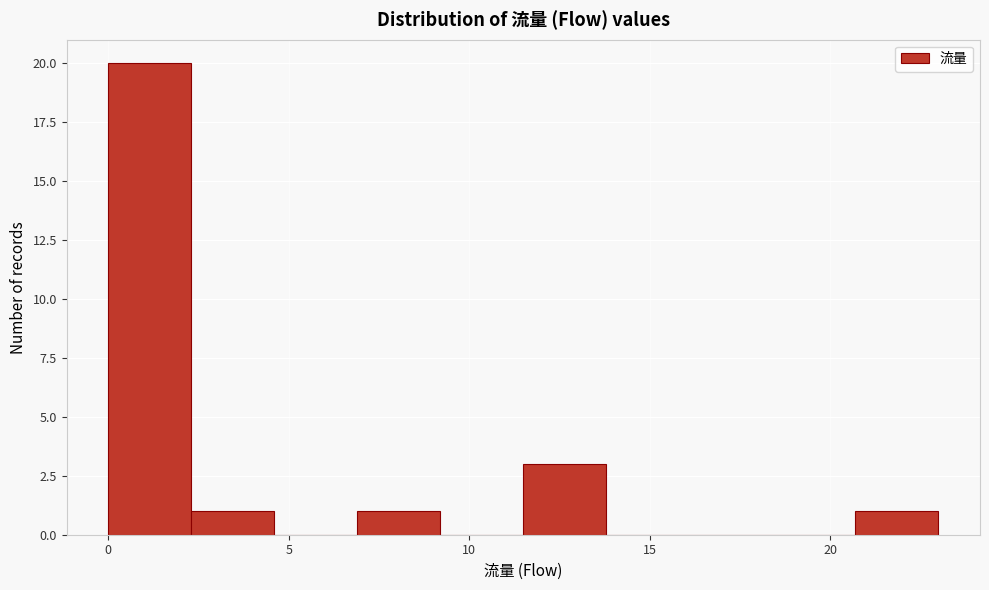

Reading left to right, transcribe this chart: for each bar, give the range it covers on the x-axis and its height. Neither the bar edges nor the heights are printed on the chart, so give them approximately, as read against the axes.

0.0 to 2.3: 20
2.3 to 4.6: 1
4.6 to 6.9: 0
6.9 to 9.2: 1
9.2 to 11.5: 0
11.5 to 13.8: 3
13.8 to 16.1: 0
16.1 to 18.4: 0
18.4 to 20.7: 0
20.7 to 23.0: 1